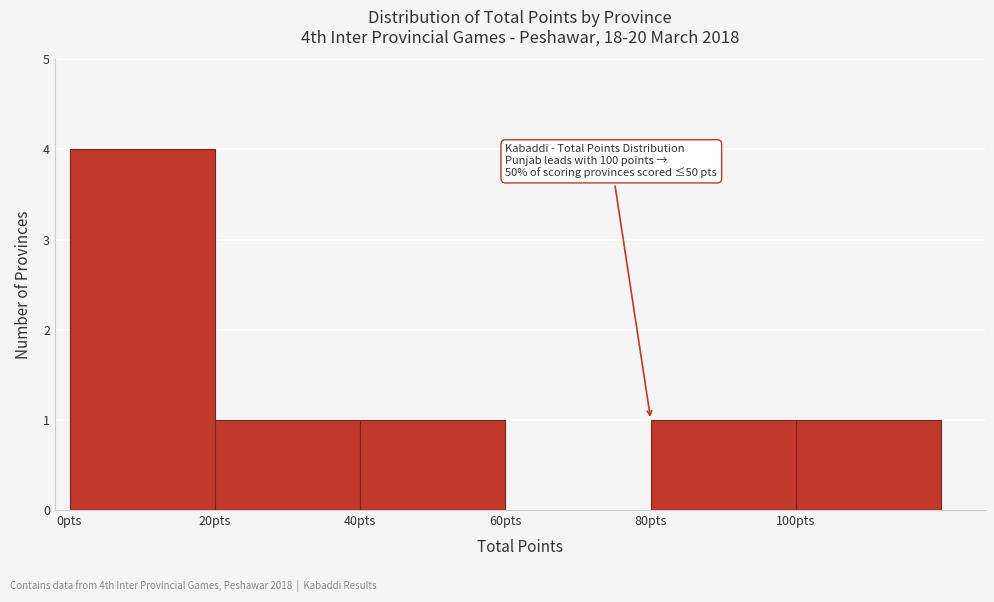

Over which range of the x-axis is the bar tallest?

0 to 20